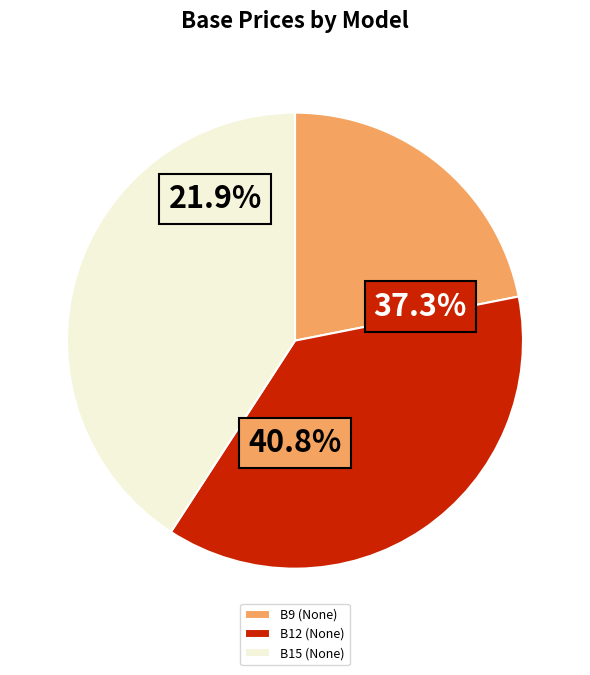

How many slices are in this pie chart?

3